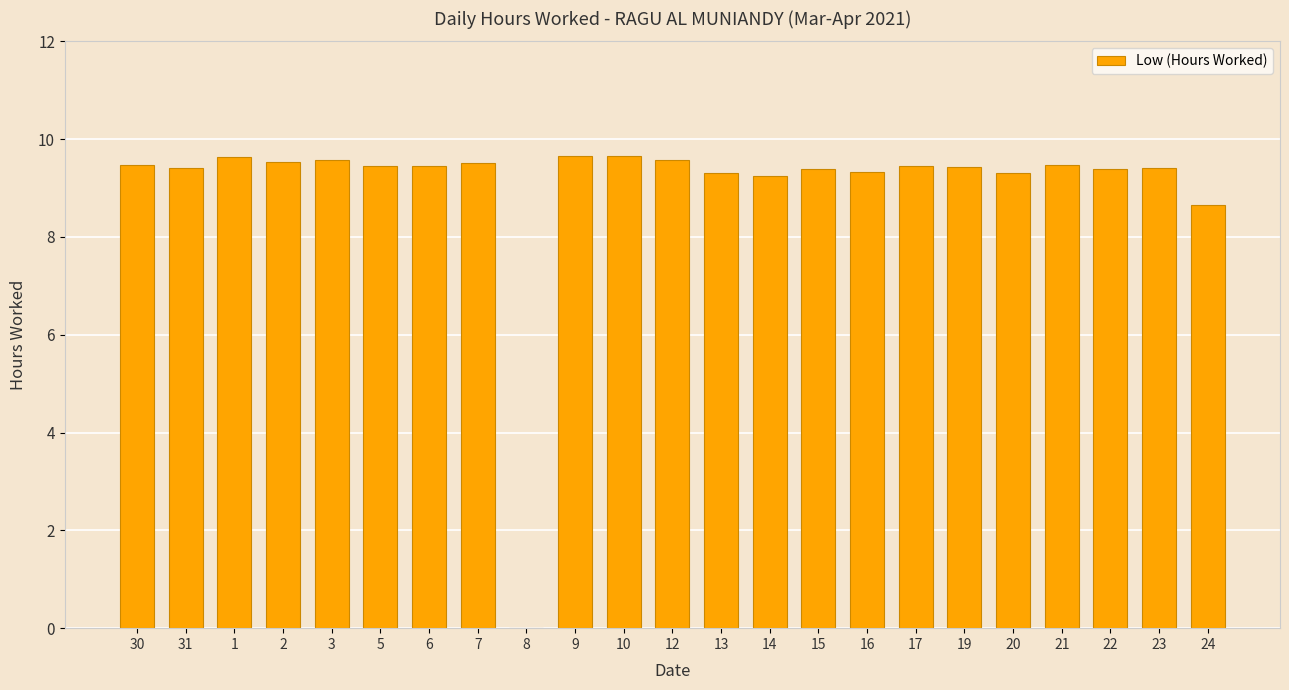

How many data points does each series have?

23